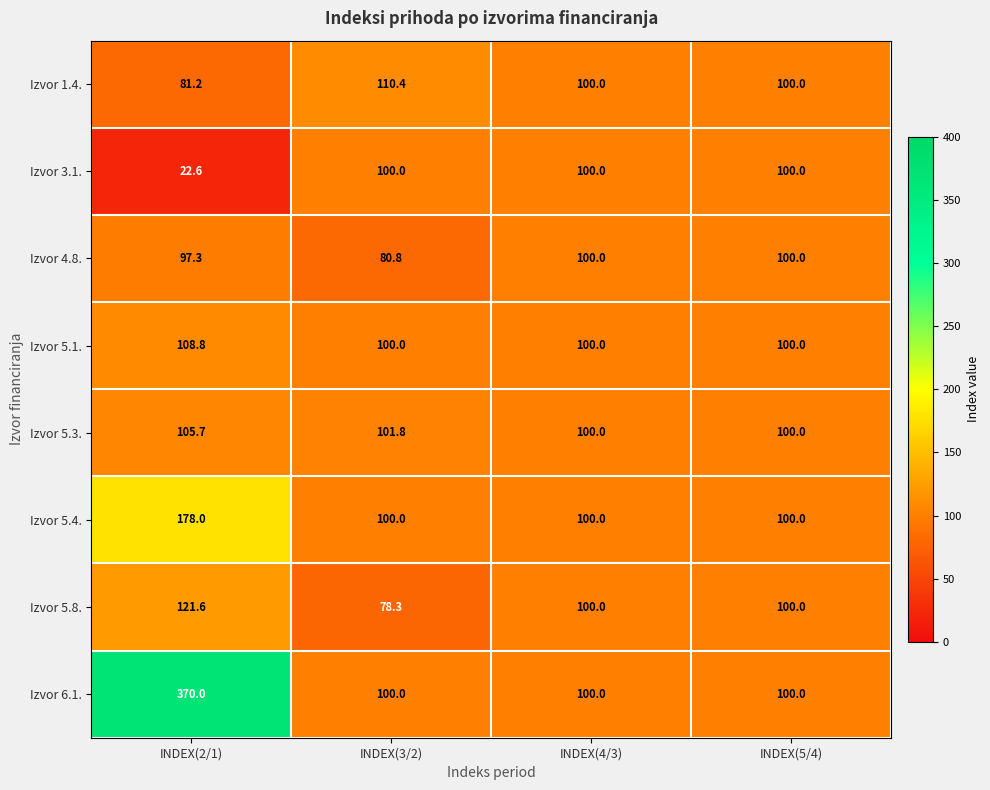

What is the total value across all series at INDEX(3/2)?

771.3